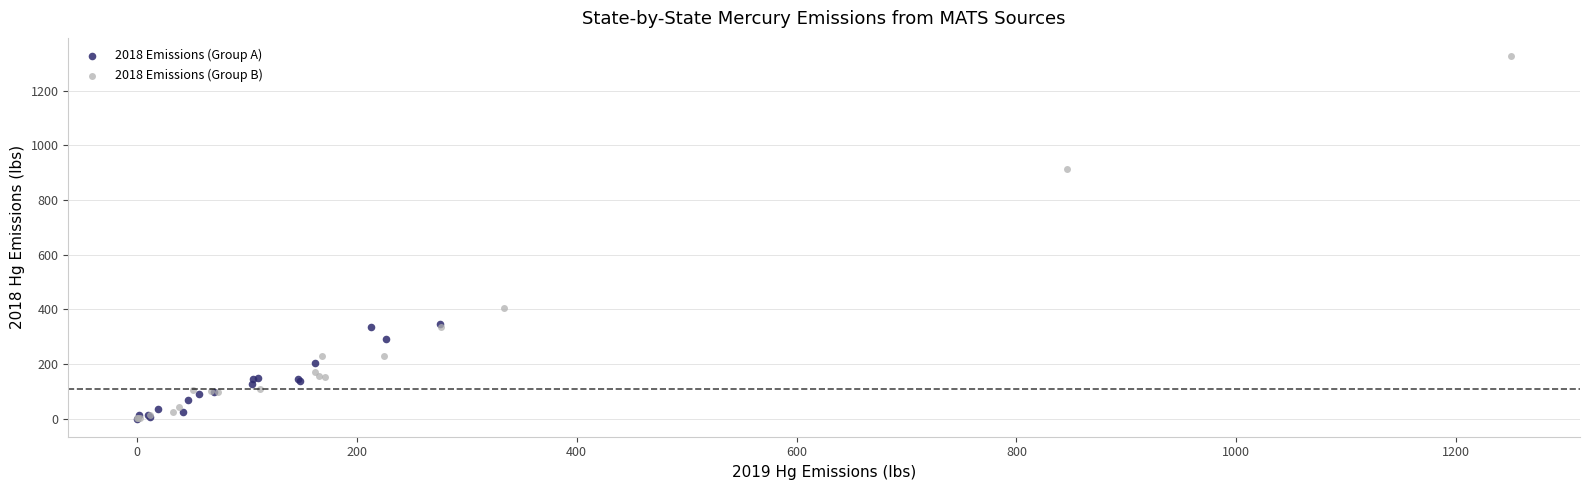

Which series has the widest spread of Y values?

2018 Emissions (Group B)